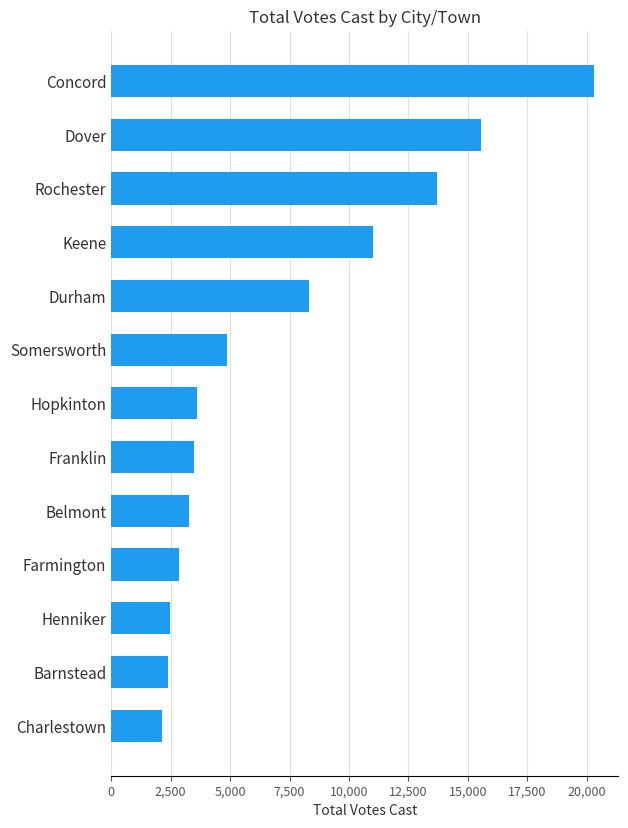

How many distinct data groups are displayed?

1